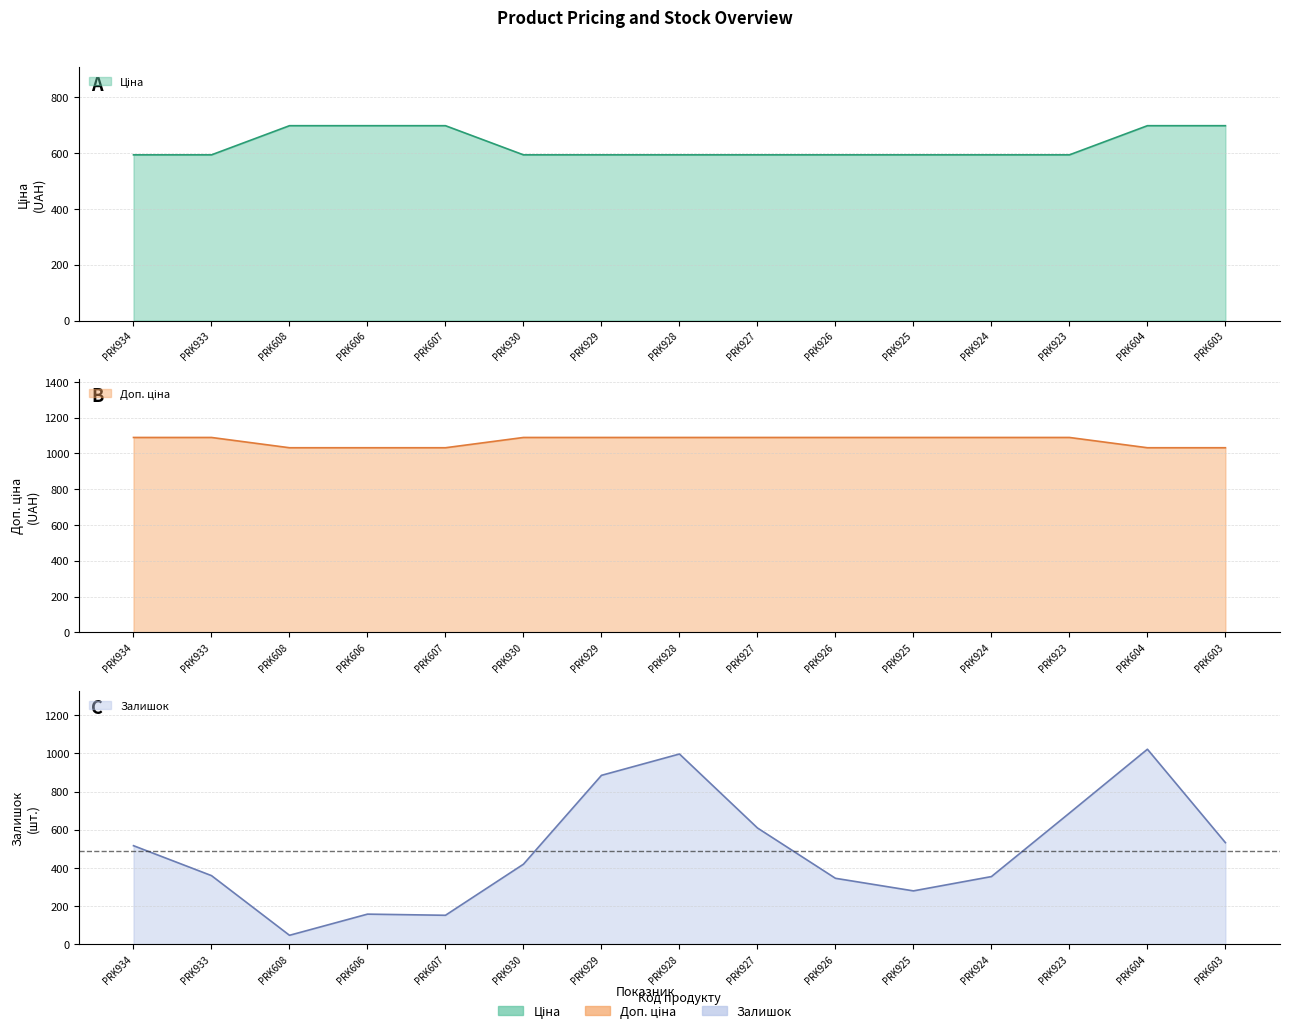

What are all the series names shown in the legend?

Ціна, Доп. ціна, Залишок